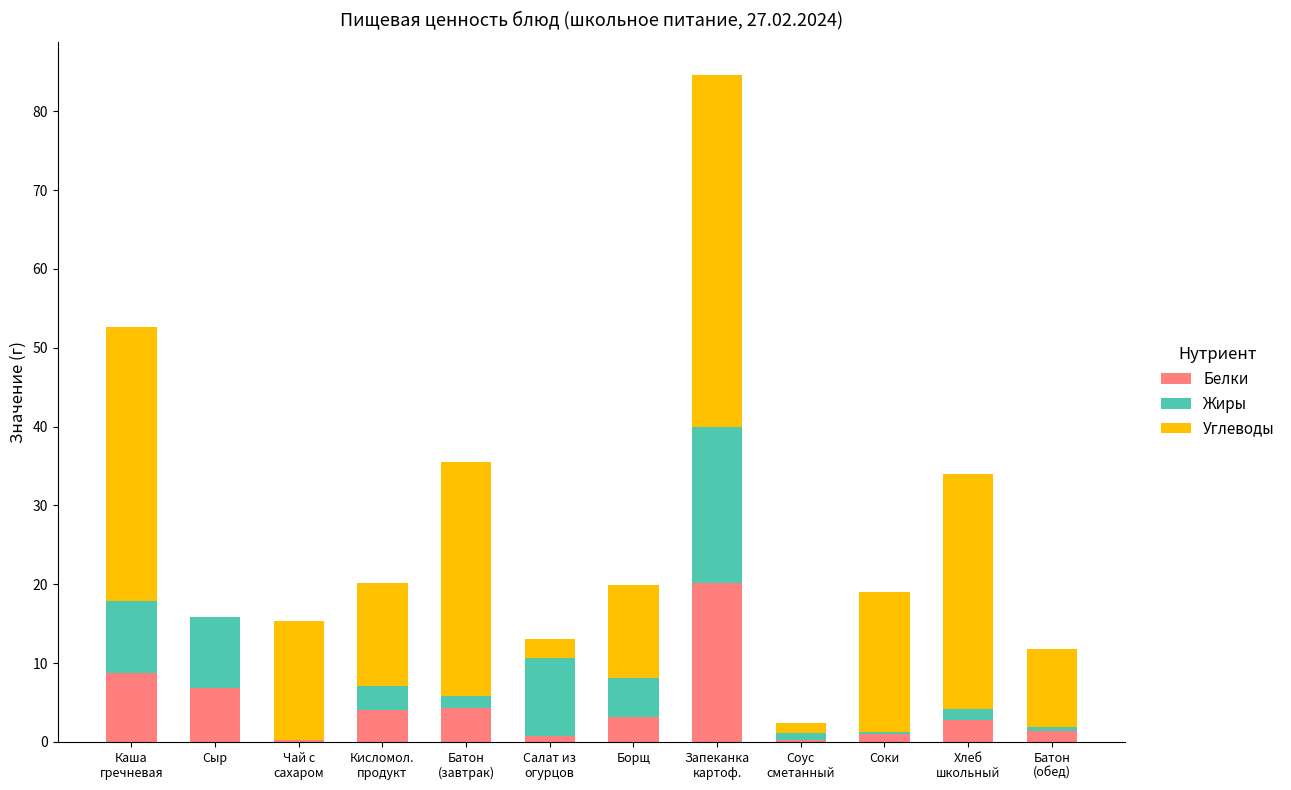

What is the sum of all Белки values?

53.8